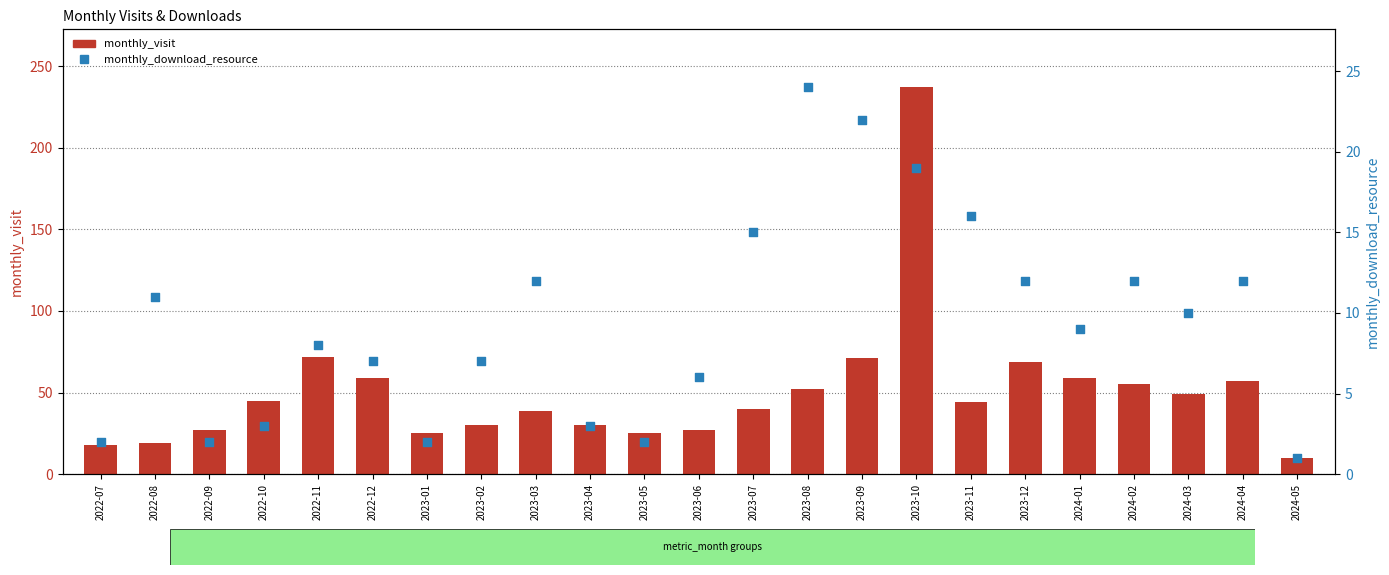

What is the total value across all series at 2024-03?

59